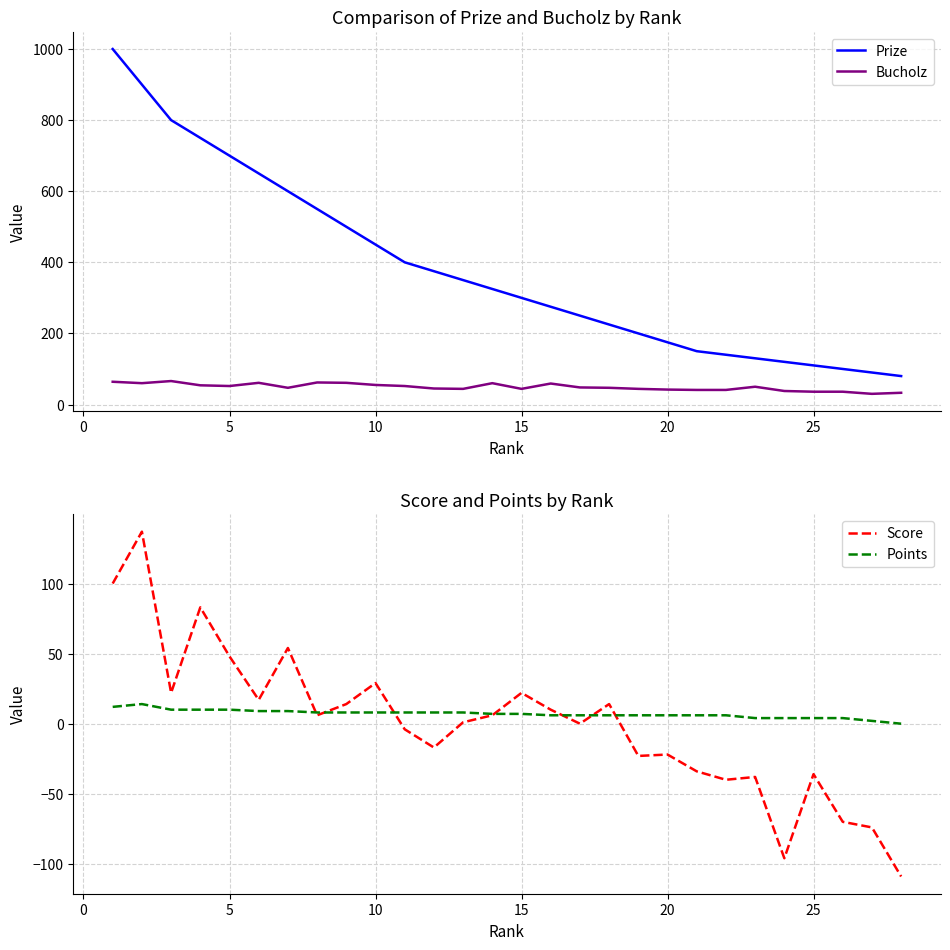

True or false: Prize has more than 1 interior local peaks.

False